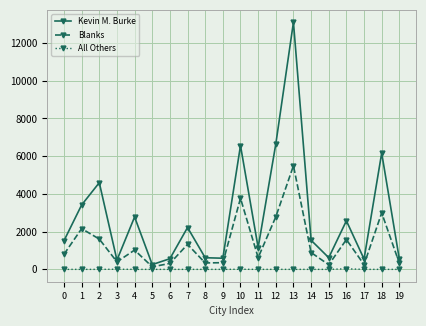

Count the number of data series in this chart.

3